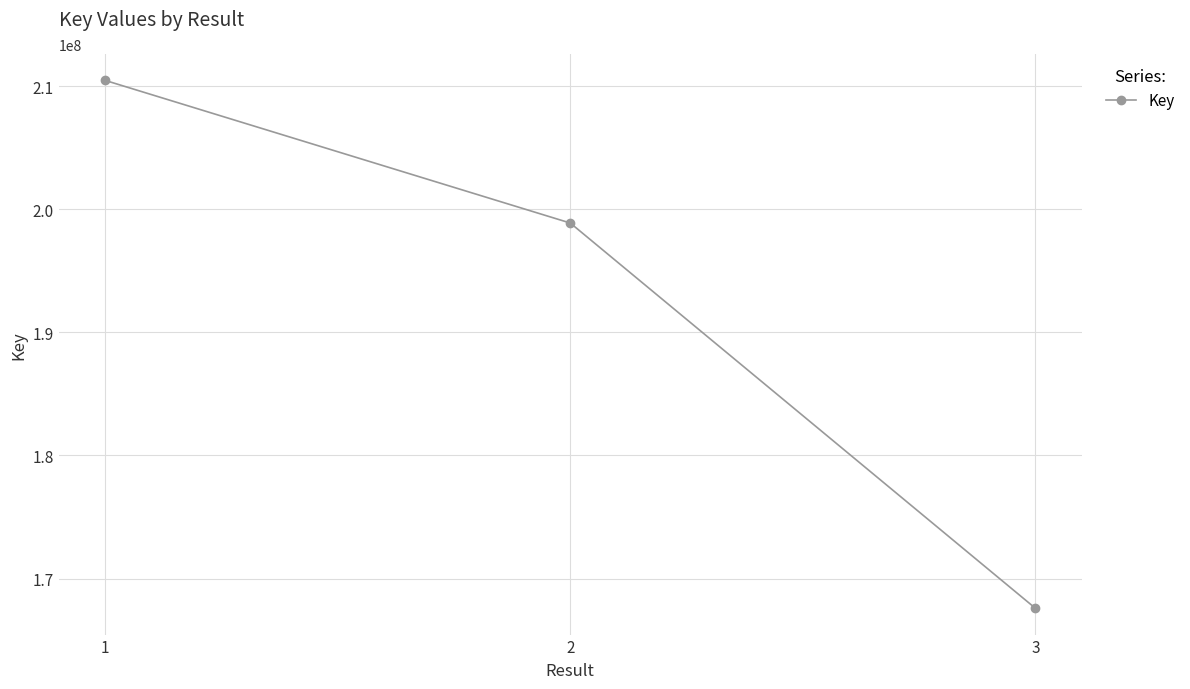

What is the change in value from 2 to 3?

-31290038